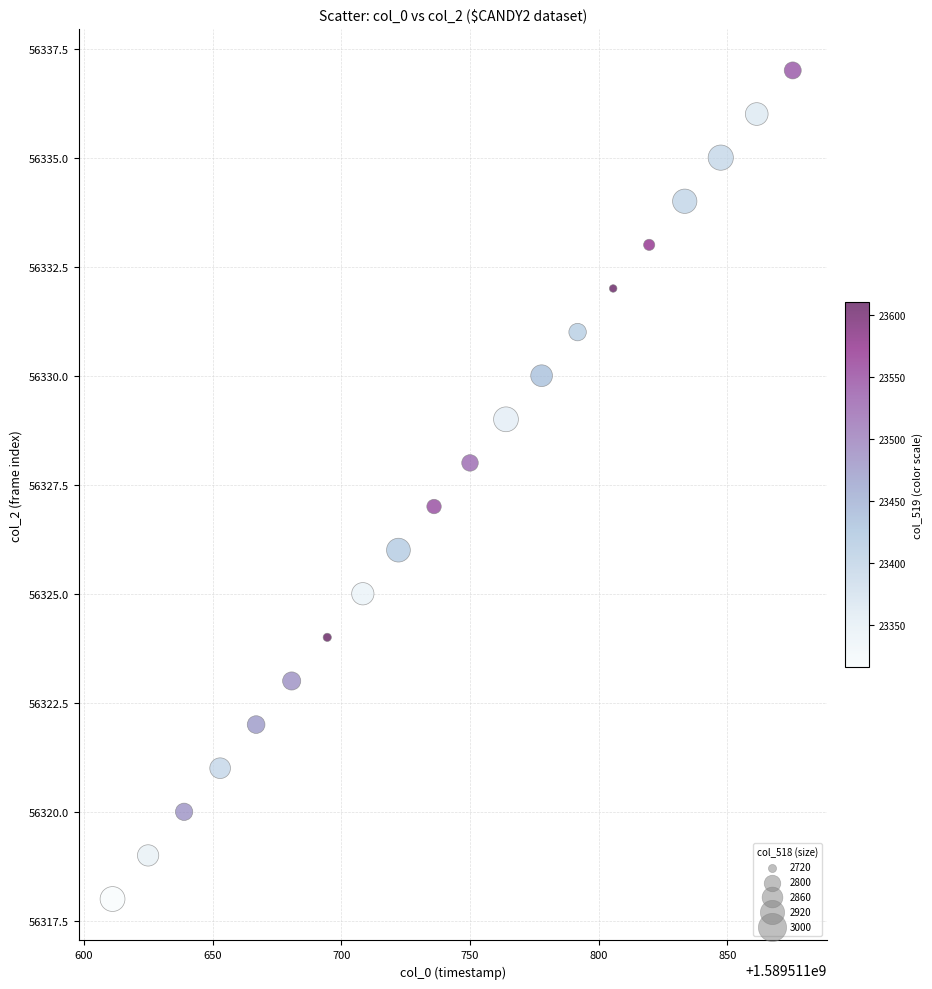

What is the range of Y values (max minus min)?

19